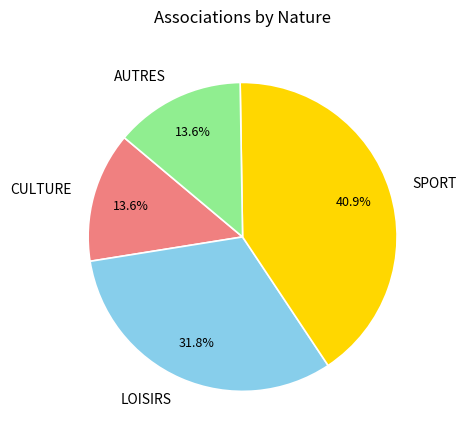

Is it true that LOISIRS is 32% of the pie?

True